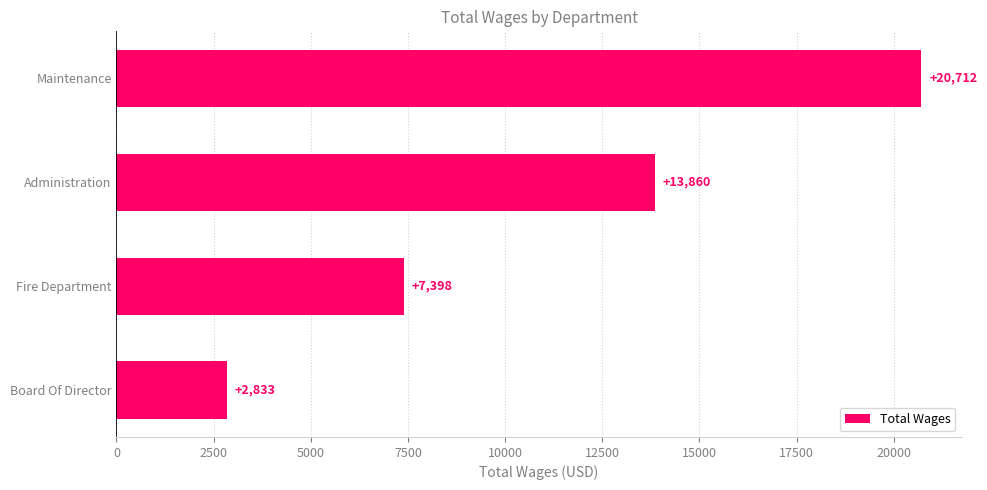

What is the ratio of the value at Fire Department to the value at Board Of Director?

2.6